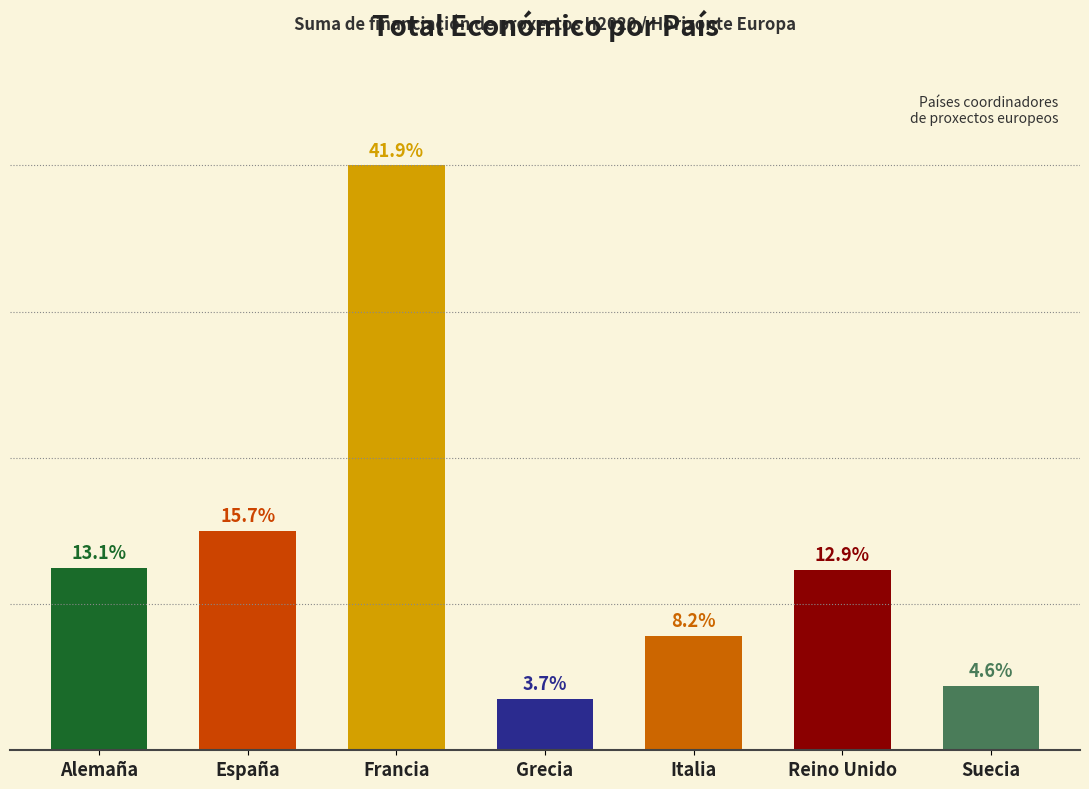

List the labels in order of value, smallest first.

Grecia, Suecia, Italia, Reino Unido, Alemaña, España, Francia